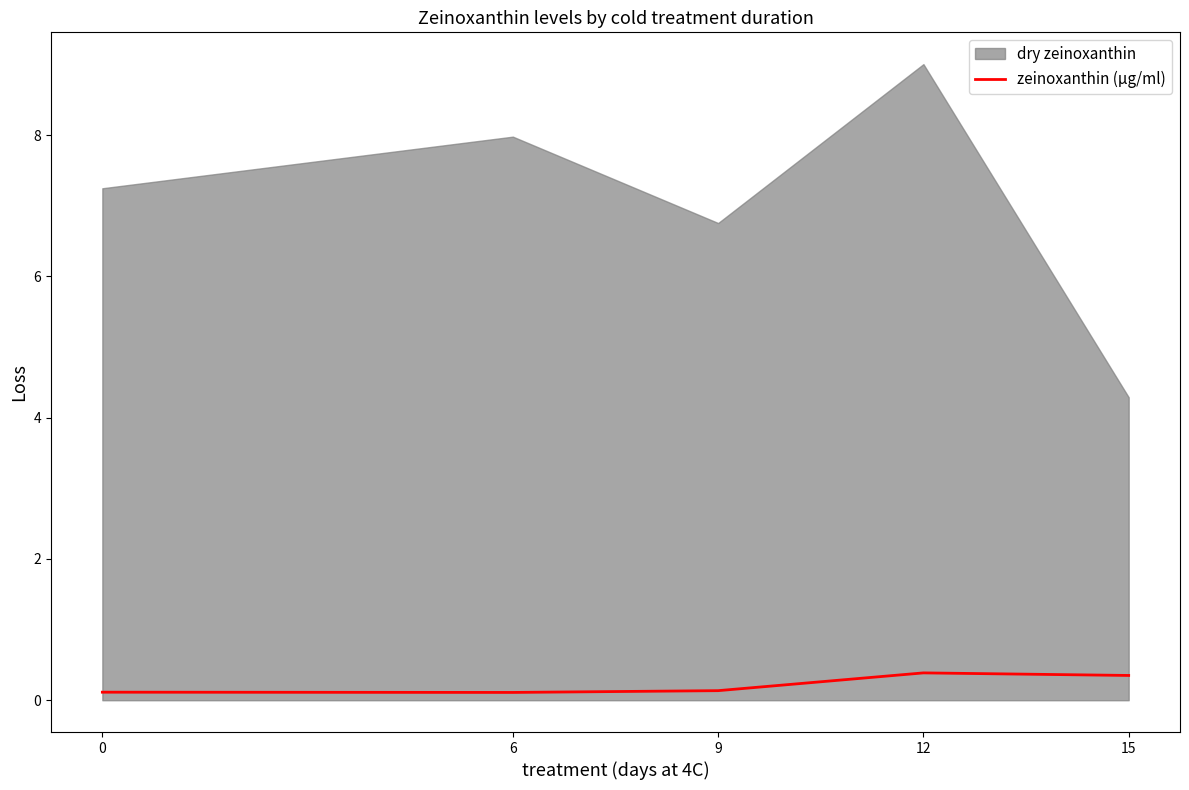

At which category does the data reach its first local peak?

12